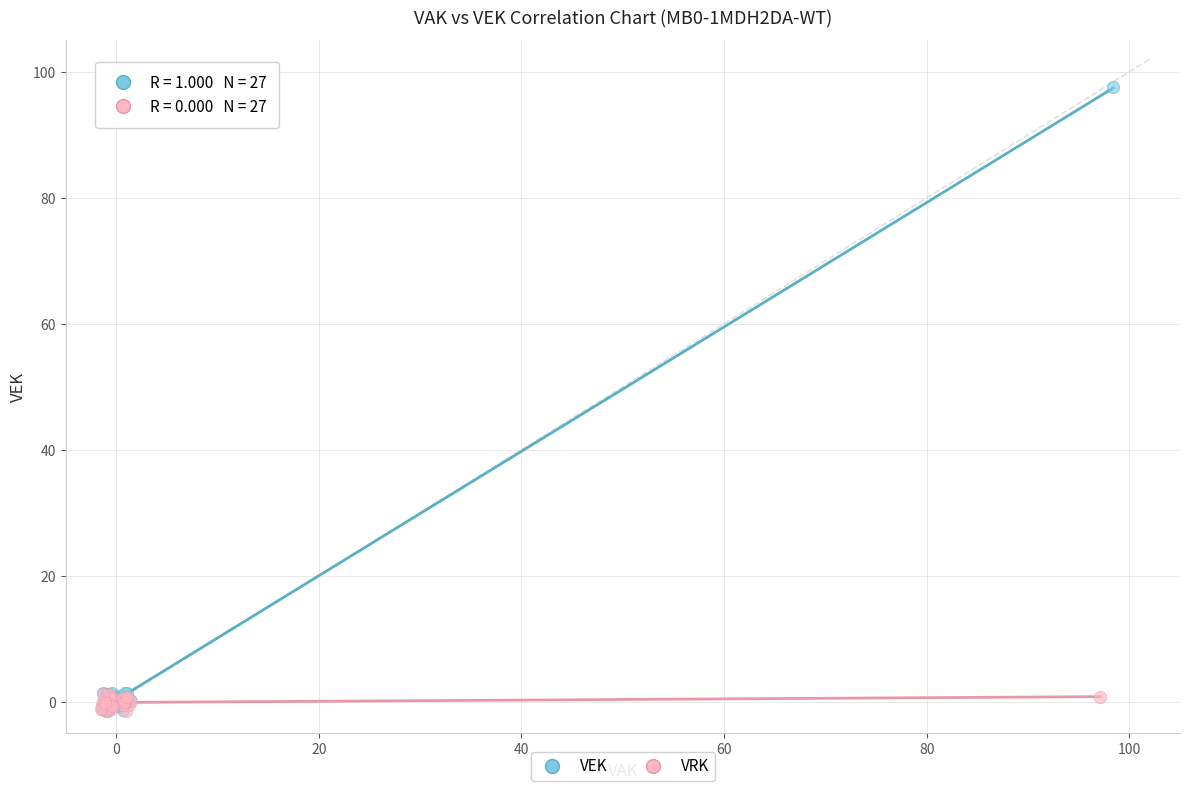

Which series contains the highest Y value?

VEK